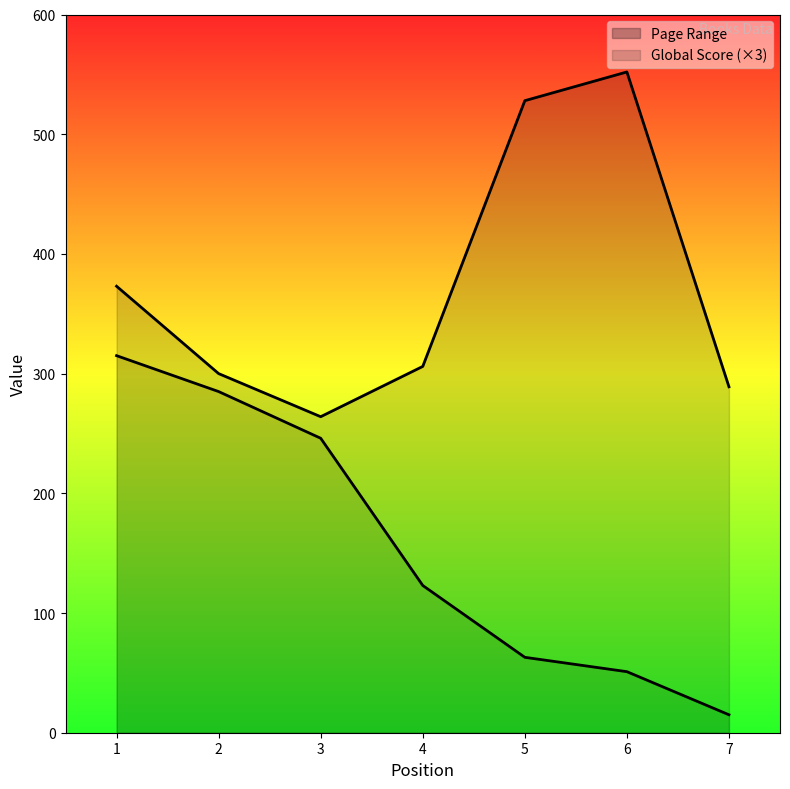

The value of Page Range at 4 is 510. True or false?

False